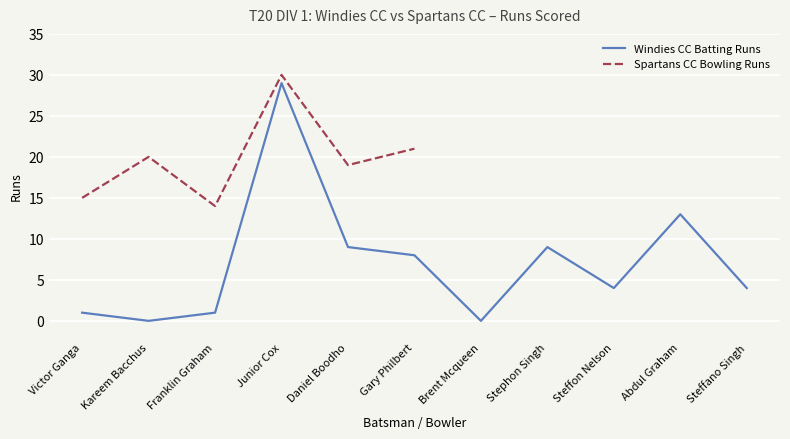

What is the change in value from Daniel Boodho to Brent Mcqueen?

-9